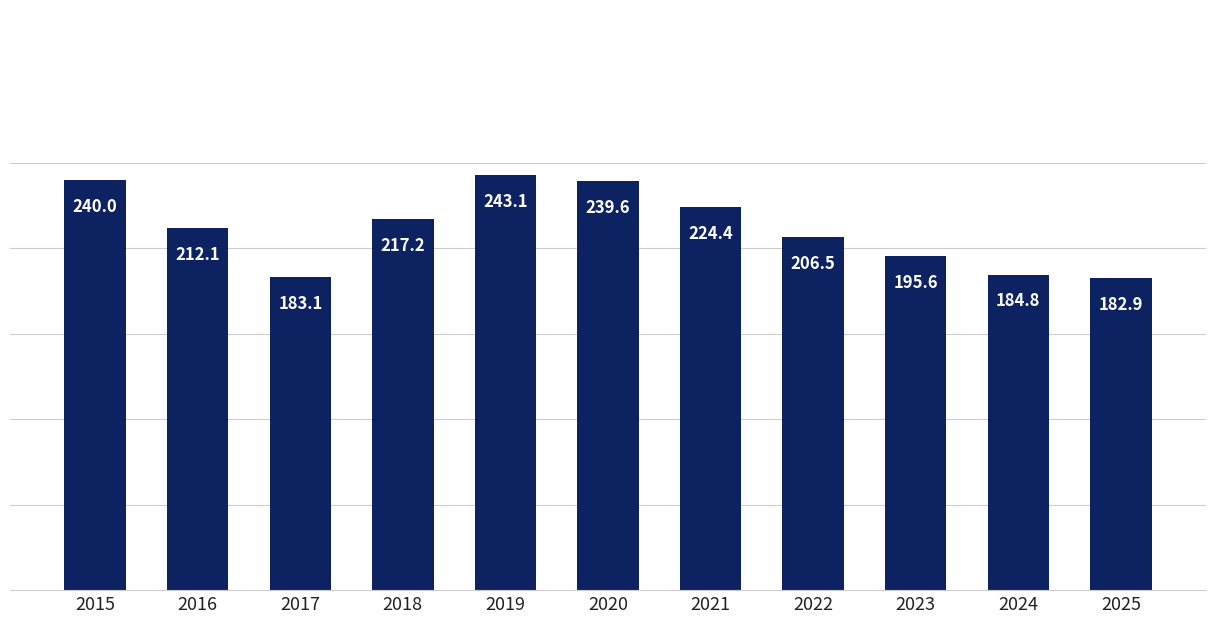

List the labels in order of value, largest first.

2019, 2015, 2020, 2021, 2018, 2016, 2022, 2023, 2024, 2017, 2025